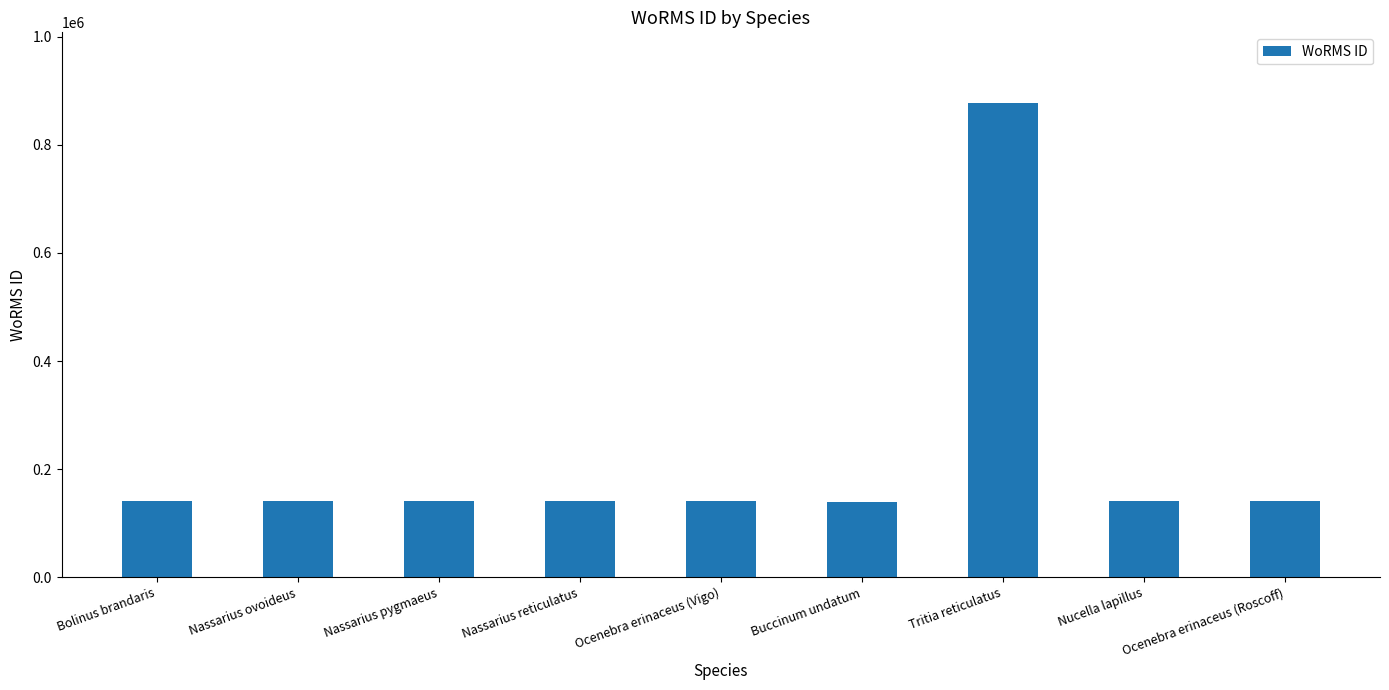

How many bars are there in total?

9